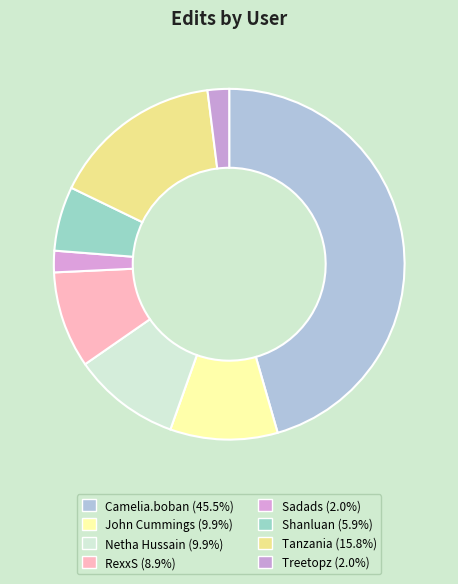

Which slice is the largest?

Camelia.boban